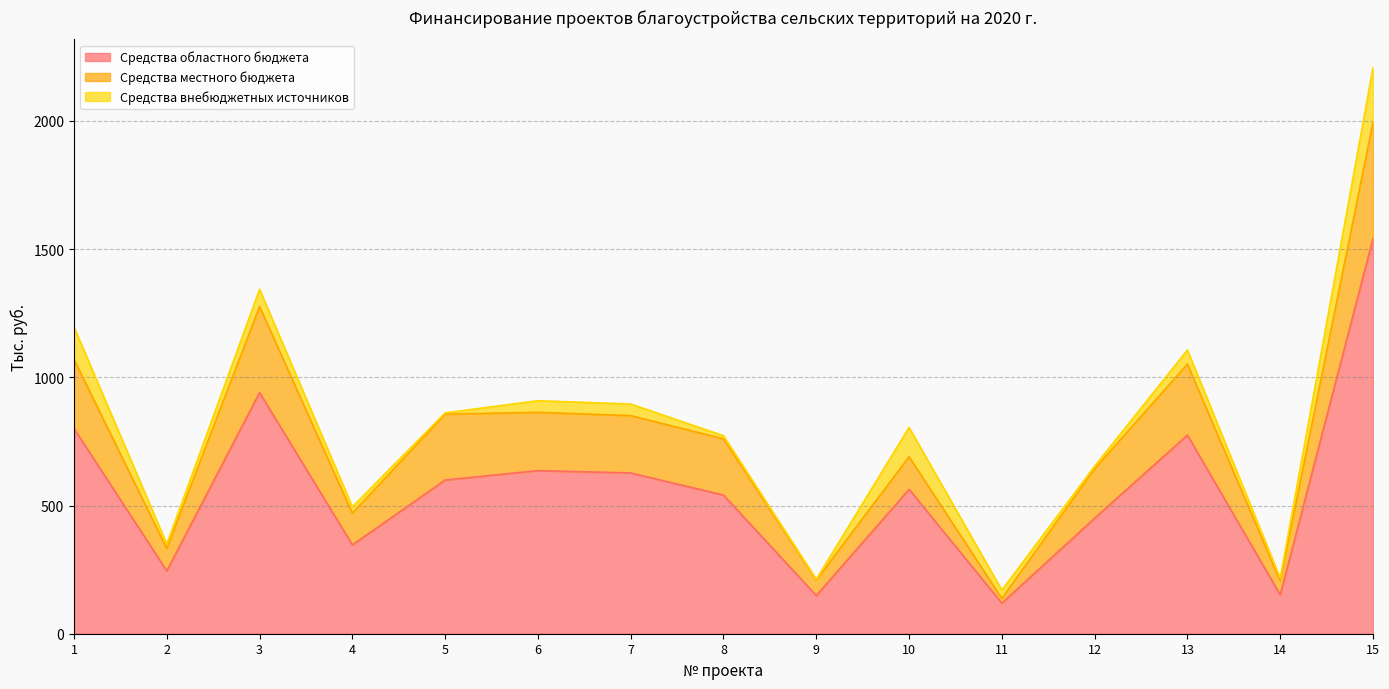

Reading right to left, list all the values displayed in this chart.

Средства областного бюджета: 15=1540.9	14=151.7	13=774.6	12=450.5	11=119.2	10=563.1	9=148.8	8=540.6	7=627.0	6=636.1	5=599.4	4=346.4	3=940.4	2=245.0	1=800.0
Средства местного бюджета: 15=453.2	14=54.2	13=276.6	12=193.1	11=18.5	10=127.0	9=60.6	8=219.5	7=223.7	6=227.2	5=256.9	4=123.7	3=335.9	2=87.5	1=270.0
Средства внебюджетных источников: 15=213.4	14=10.8	13=55.3	12=10.0	11=32.6	10=114.3	9=3.2	8=12.2	7=45.0	6=45.5	5=5.0	4=24.7	3=67.2	2=17.2	1=125.9